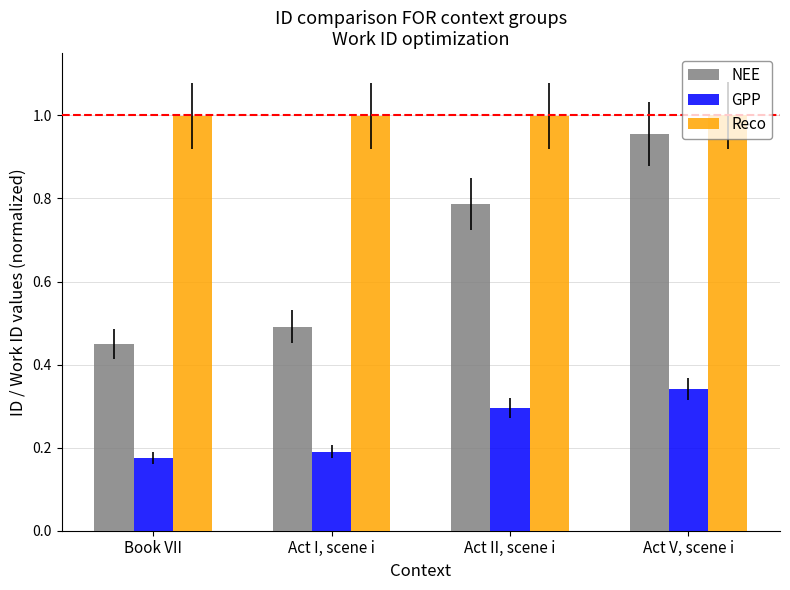

Is the value of Reco at Act V, scene i greater than the value of NEE at Act V, scene i?

Yes